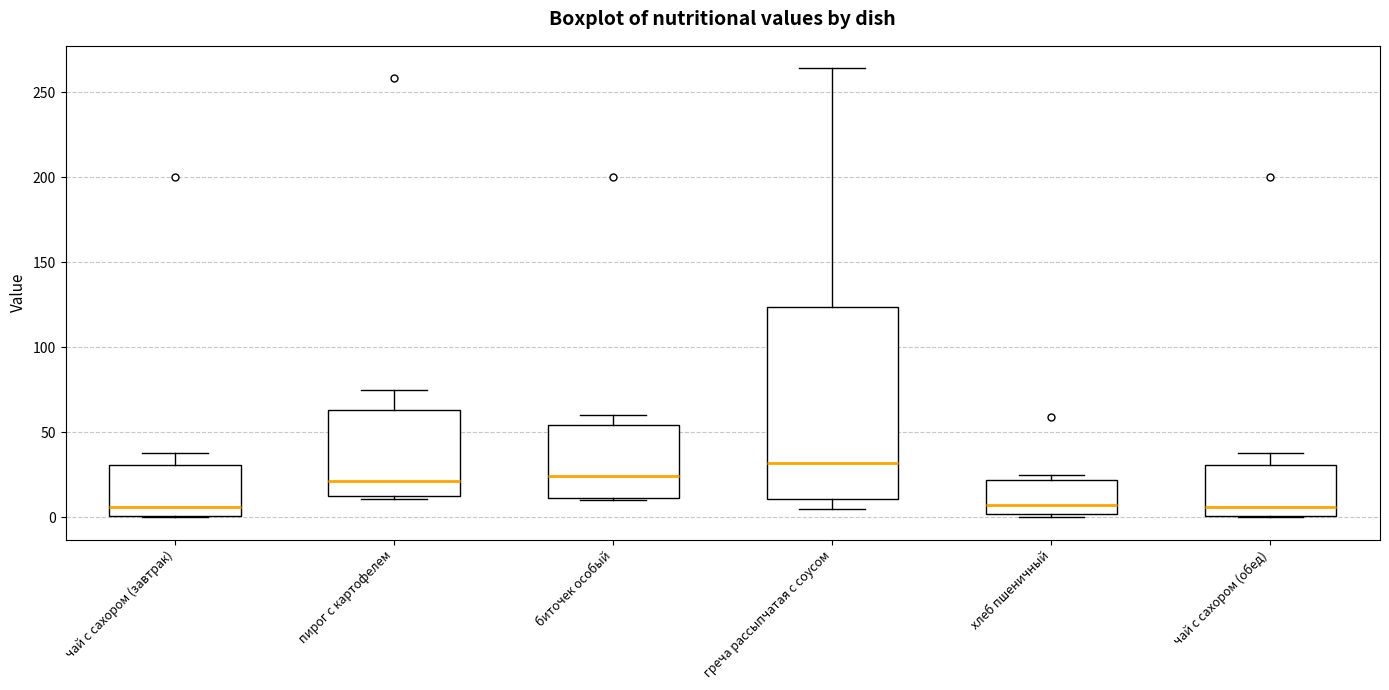

Where is the lower edge of the box for чай с сахором (обед) on the y-axis? The values are not printed on the chart, so give them approximately, as read against the axis.

0